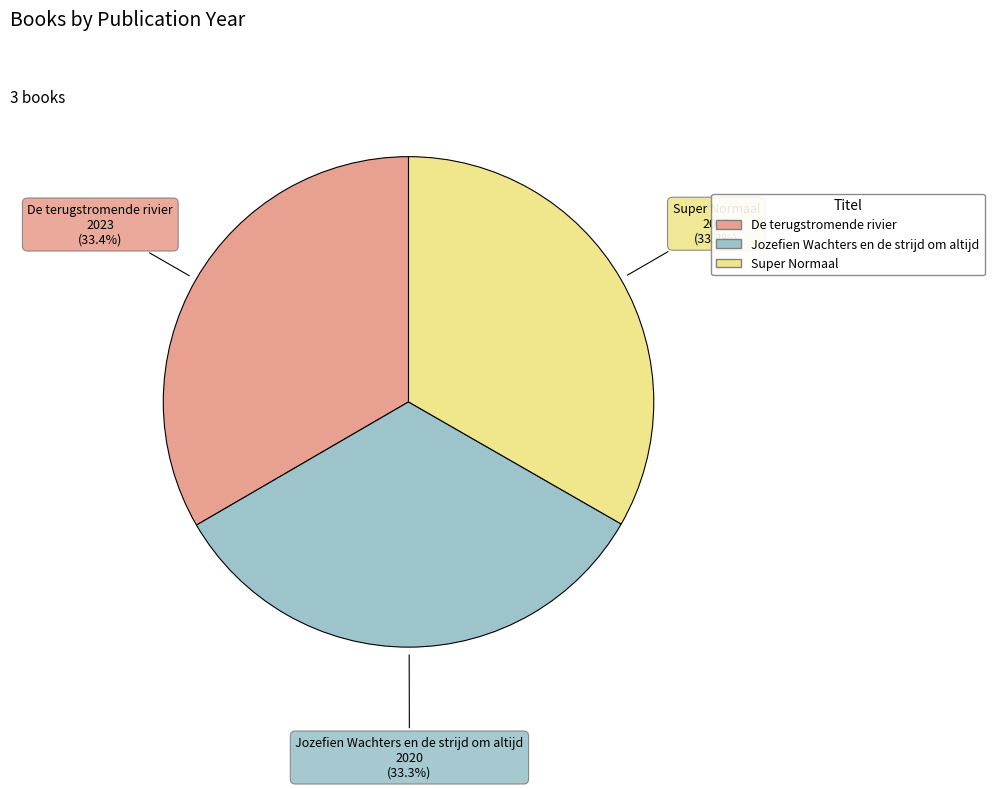

Does any single category account for the majority?

No